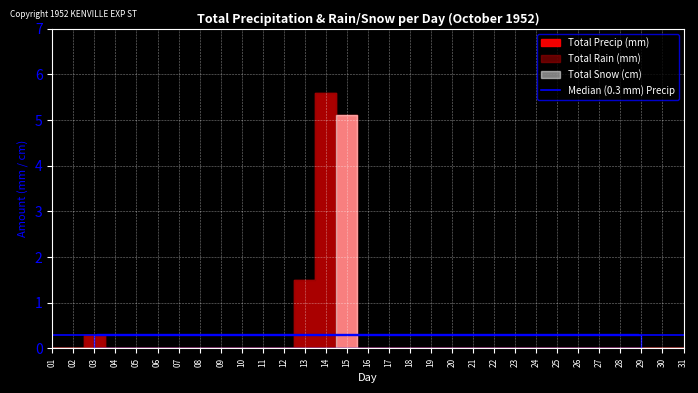

Is the value of Total Rain (mm) at 29 greater than the value of Total Snow (cm) at 09?

No